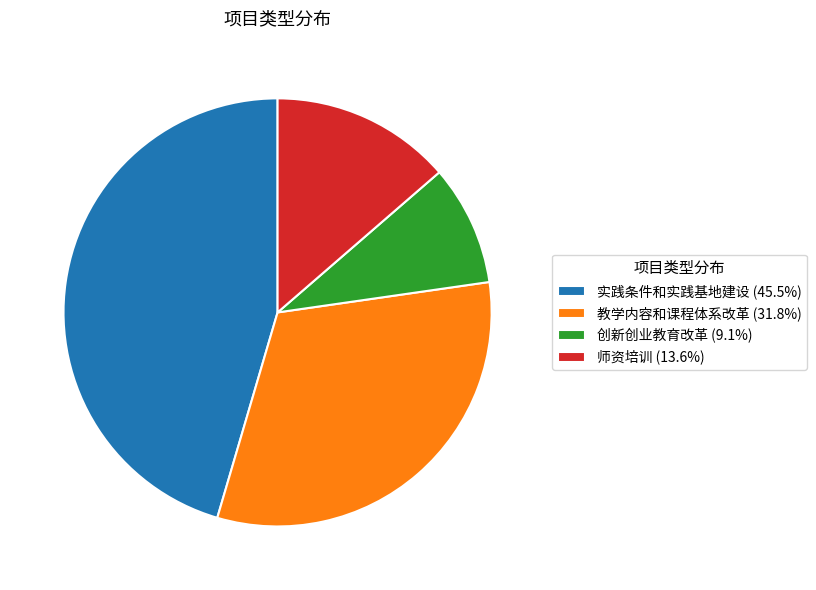

Approximately how many times larger is the value at 教学内容和课程体系改革 compared to 实践条件和实践基地建设?

0.7